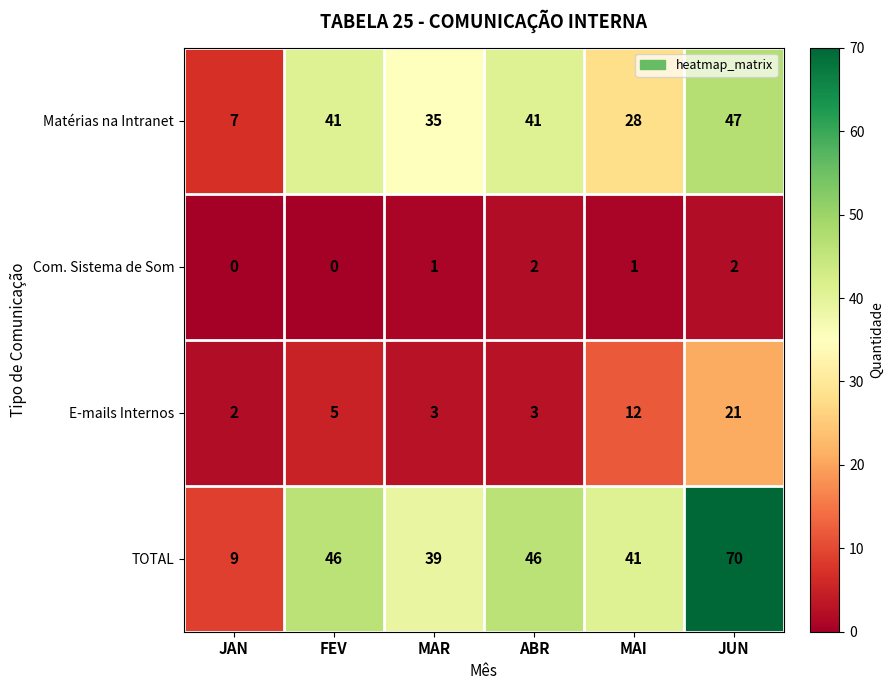

True or false: E-mails Internos has a value of 21 at JUN.

True